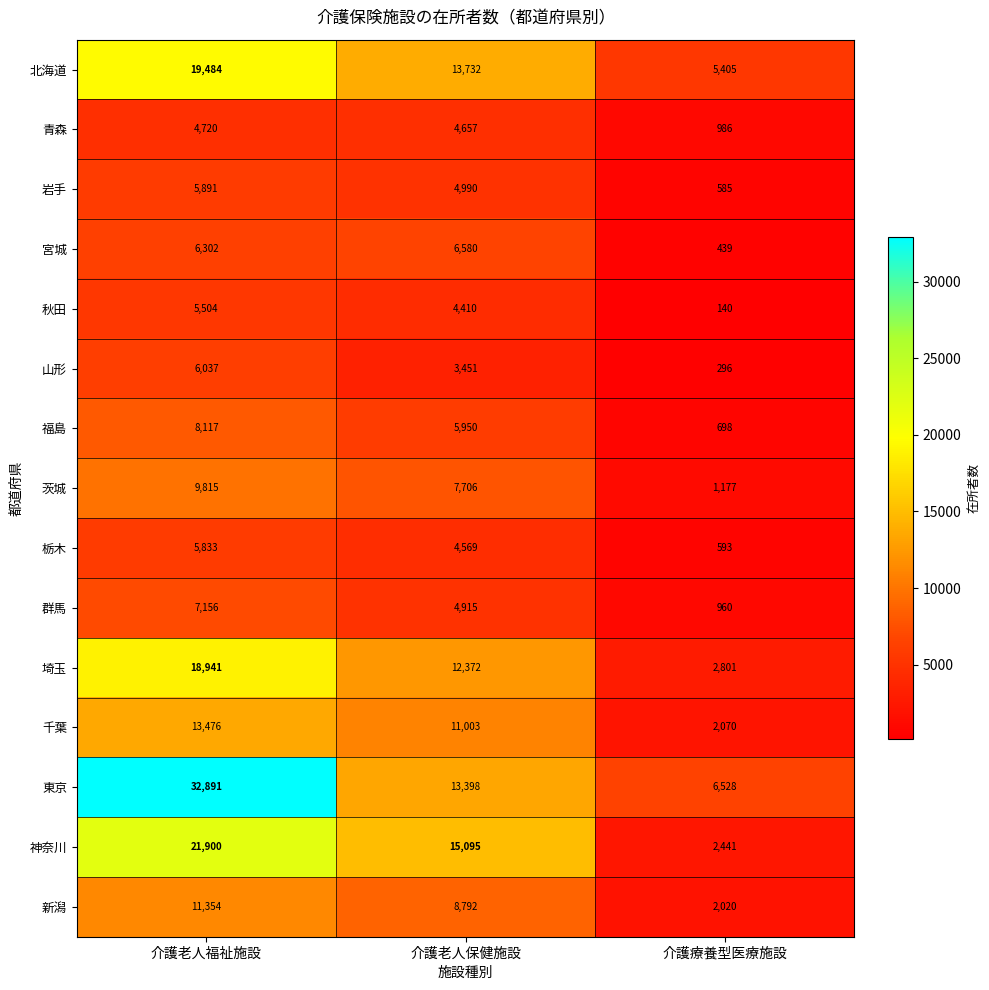

What is the maximum value shown in the chart?

32891